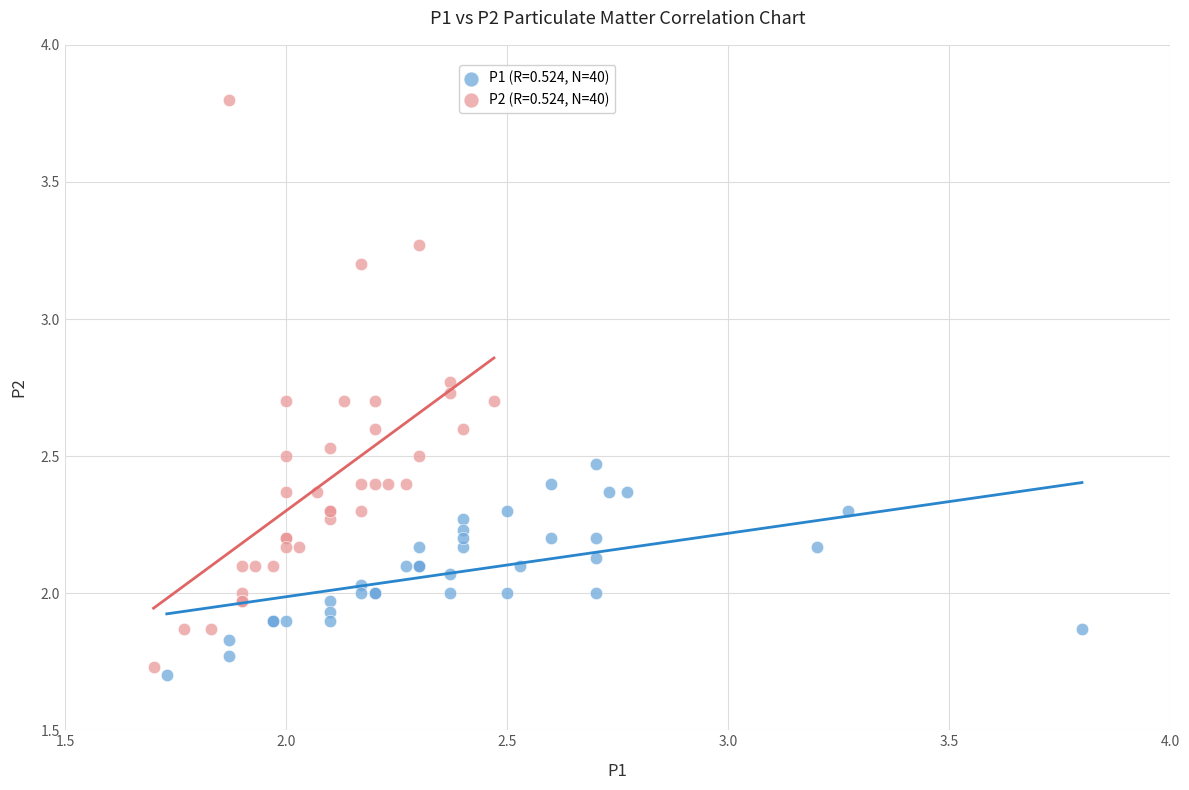

Which series has the largest Y range (max minus min)?

P2 (R=0.524, N=40)